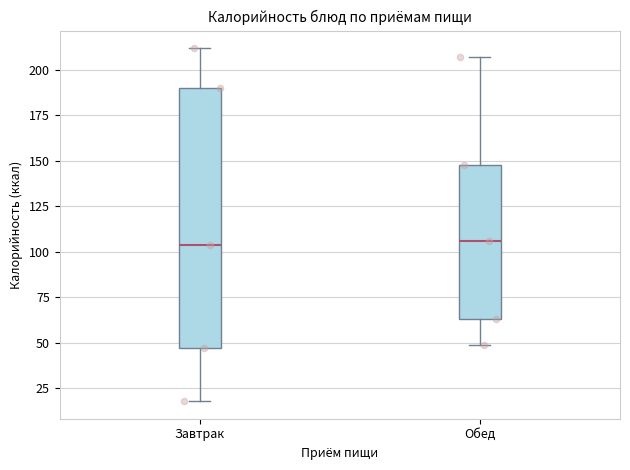

Which box is the tallest, from its lower edge to its upper edge?

Завтрак